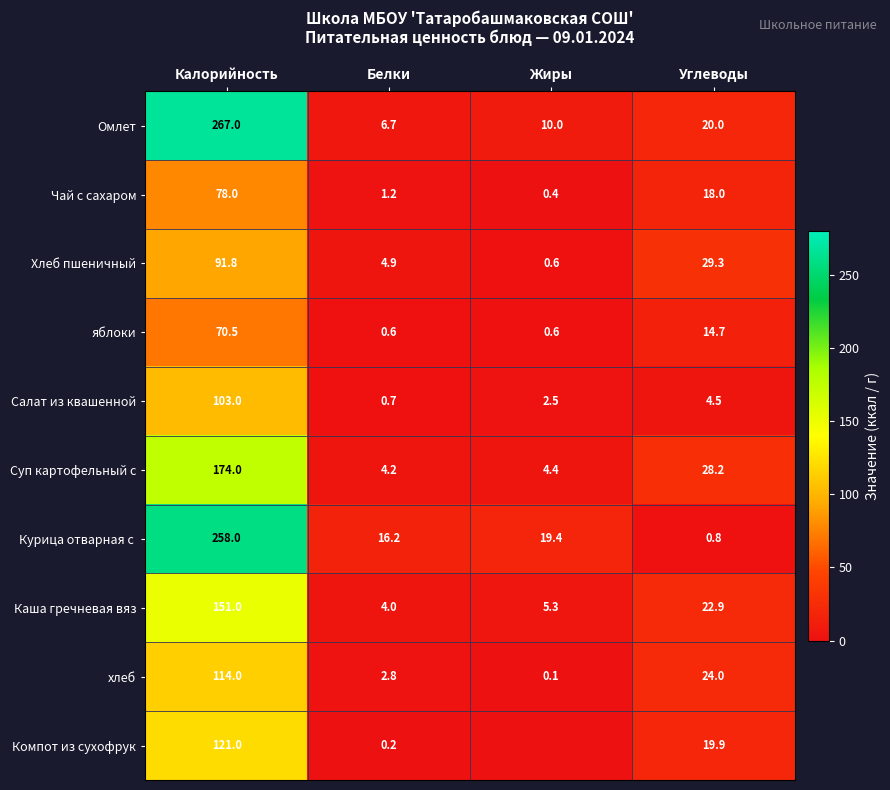

What is the spread (max minus min) of values at Калорийность?

196.5